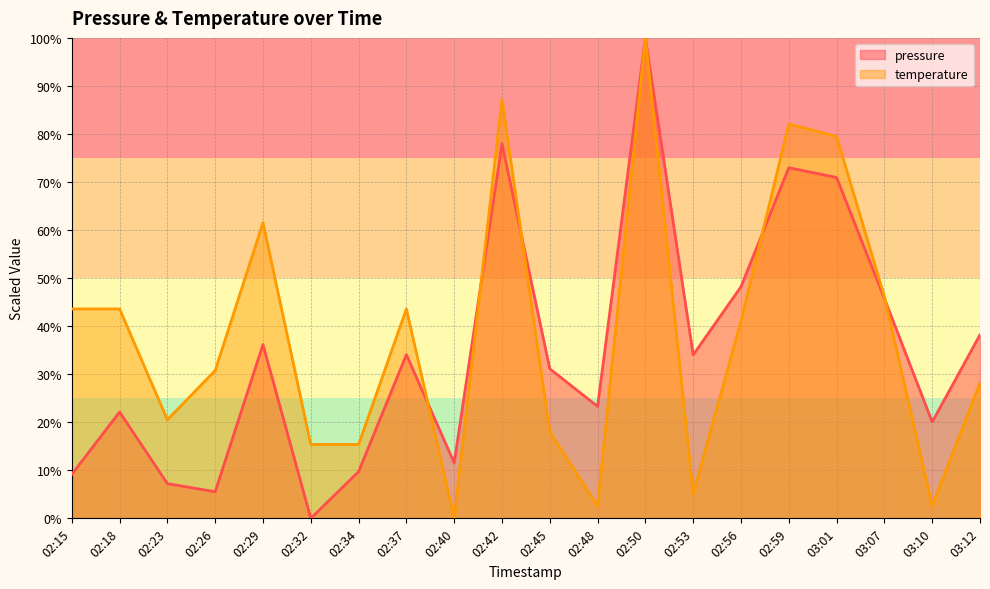

What is the total value across all series at 02:42?

165.2